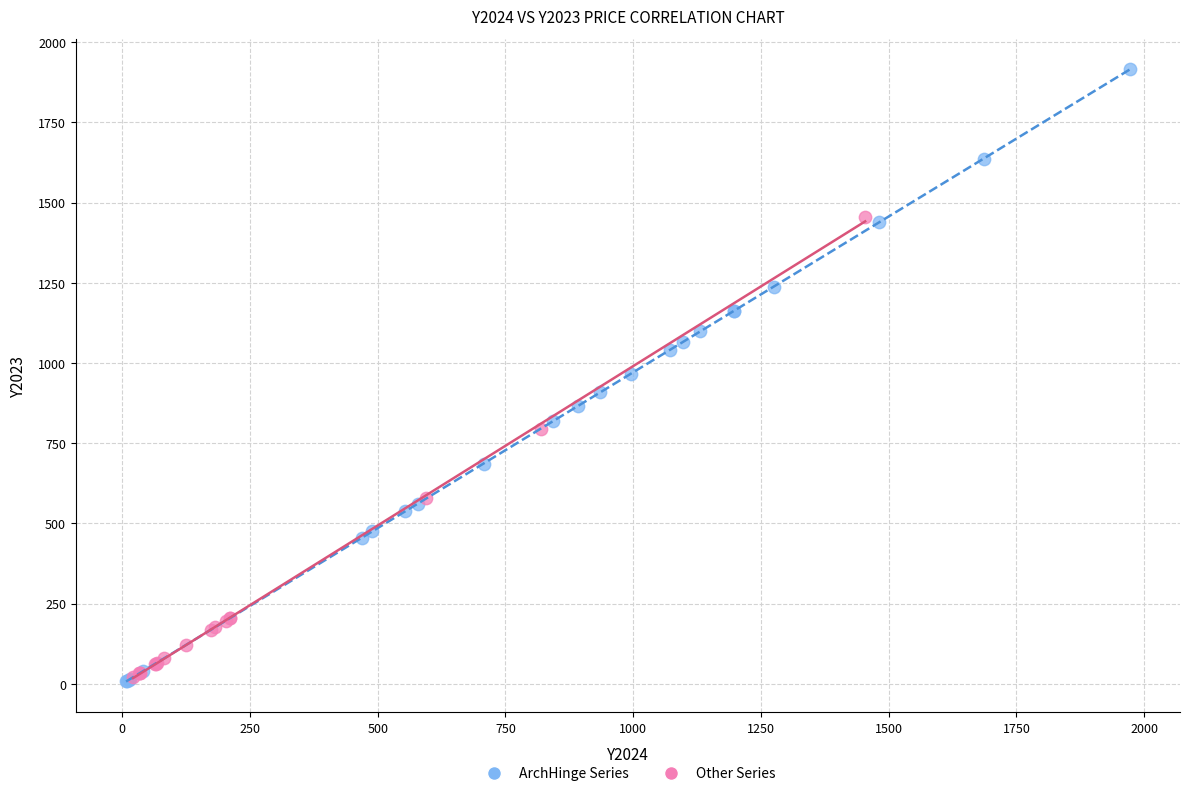

What are all the series names shown in the legend?

ArchHinge Series, Other Series